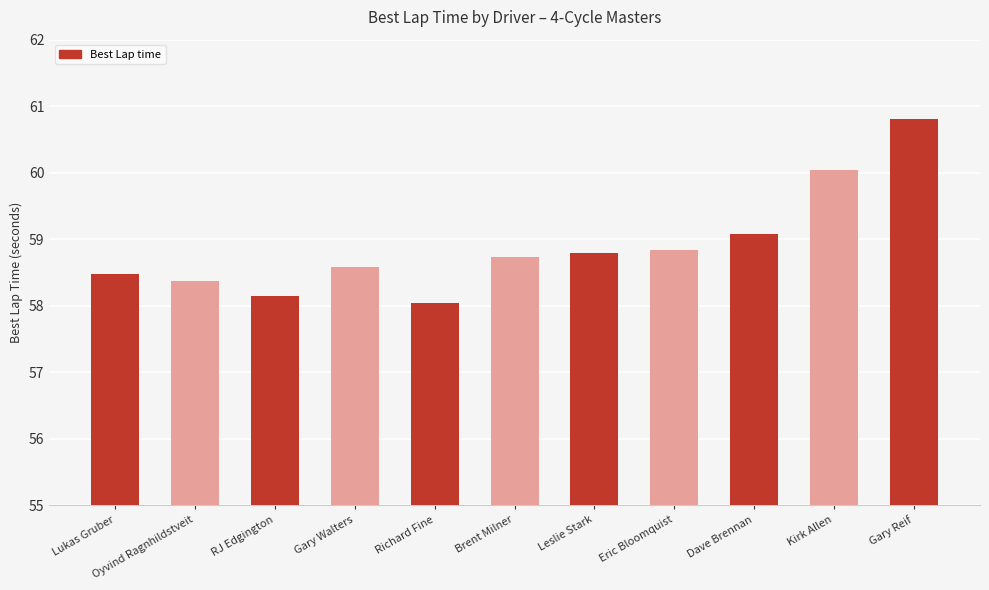

What is the minimum value shown in the chart?

58.0